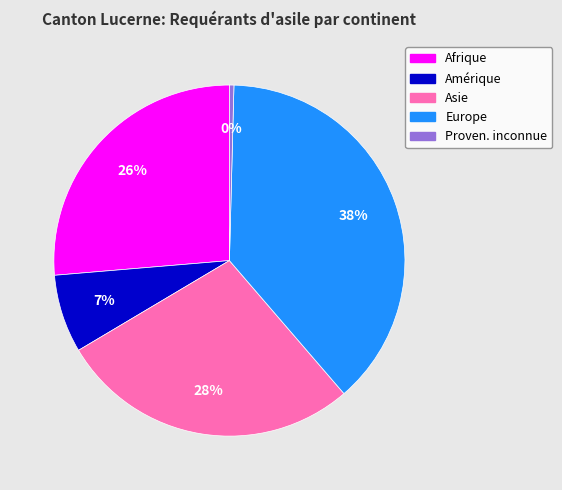

How many slices are in this pie chart?

5